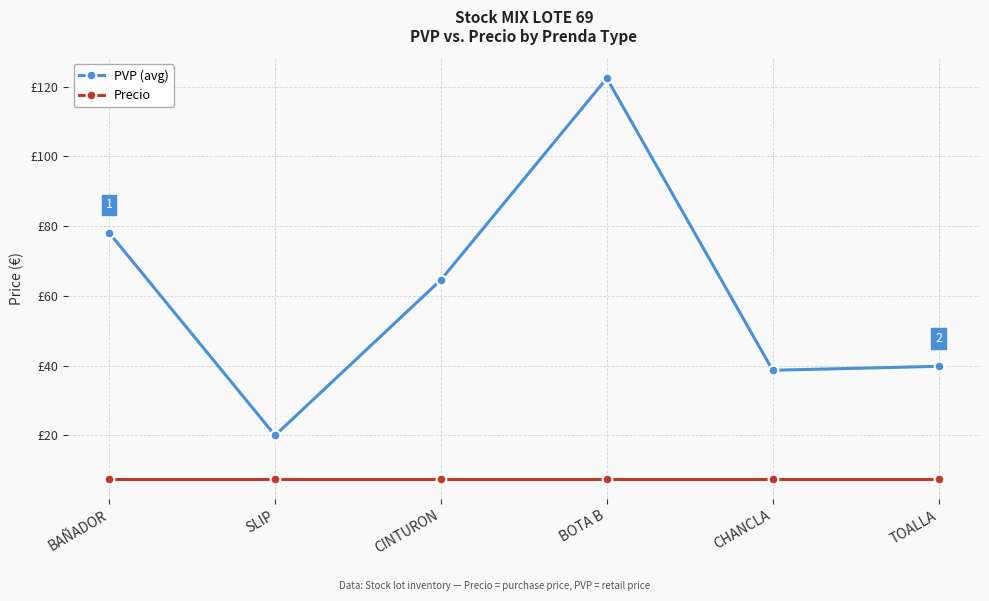

Is this an area chart (filled region under the line)?

No